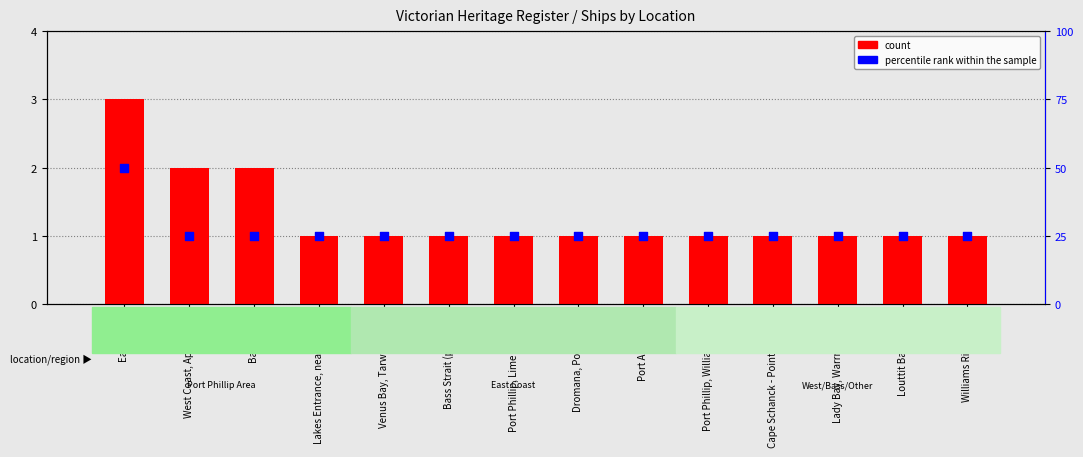

What is the total value across all series at Port Albert Bar?

26